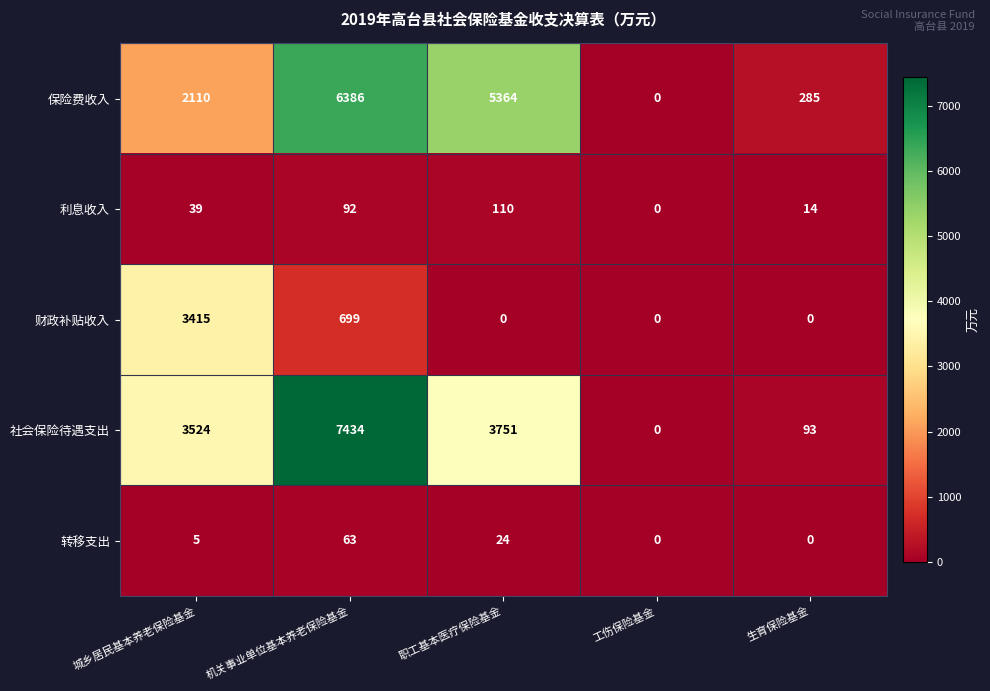

True or false: 社会保险待遇支出 has a value of 2362 at 机关事业单位基本养老保险基金.

False